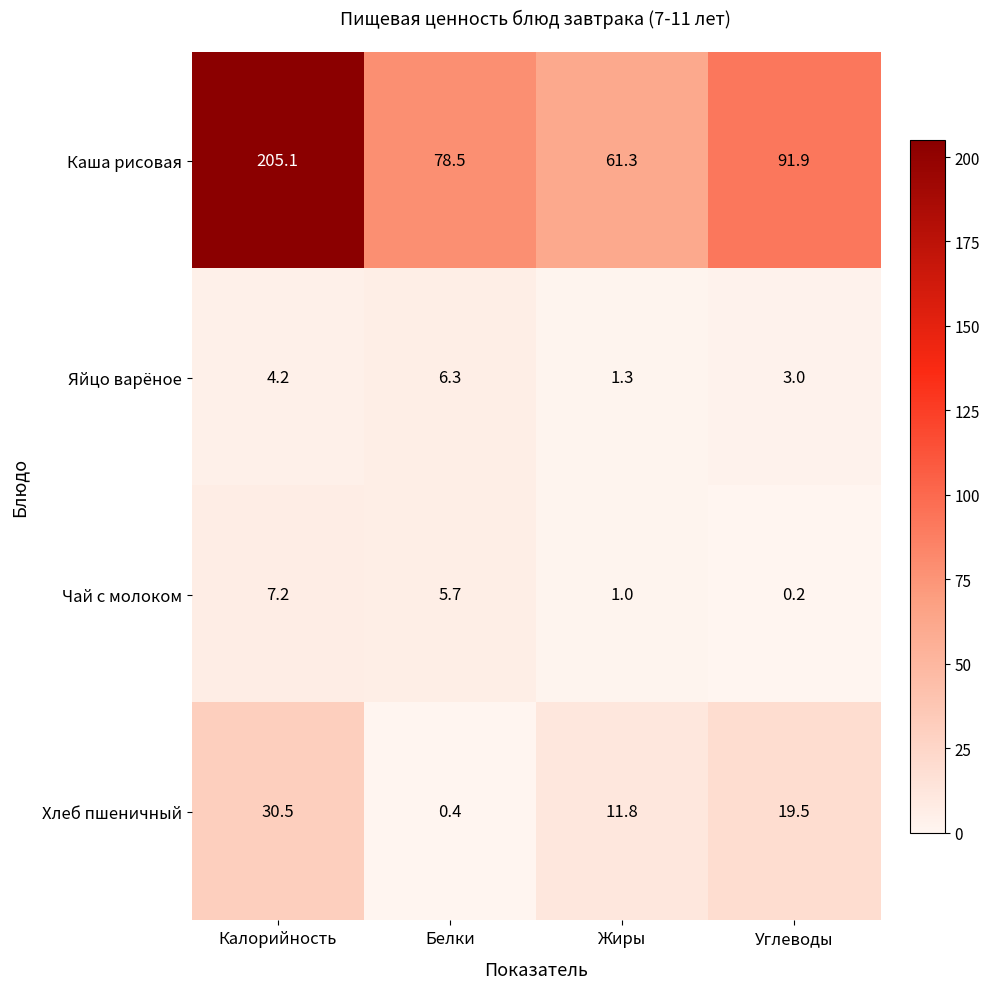

True or false: Каша рисовая has a value of 78.5 at Белки.

True